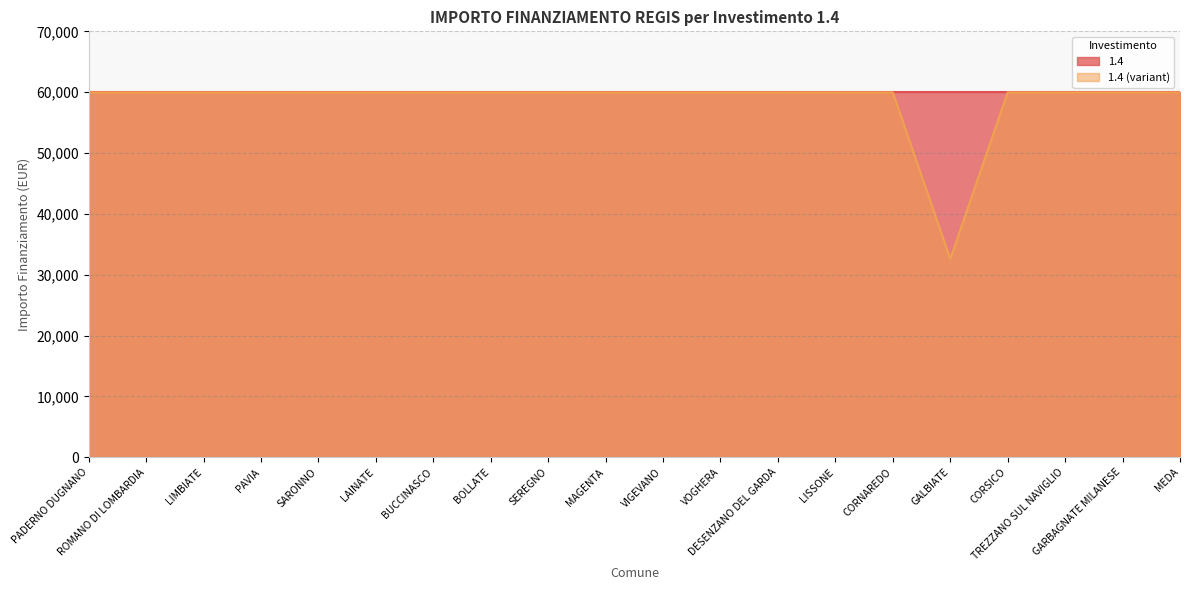

What is the value of the 15th point from the left?

59966